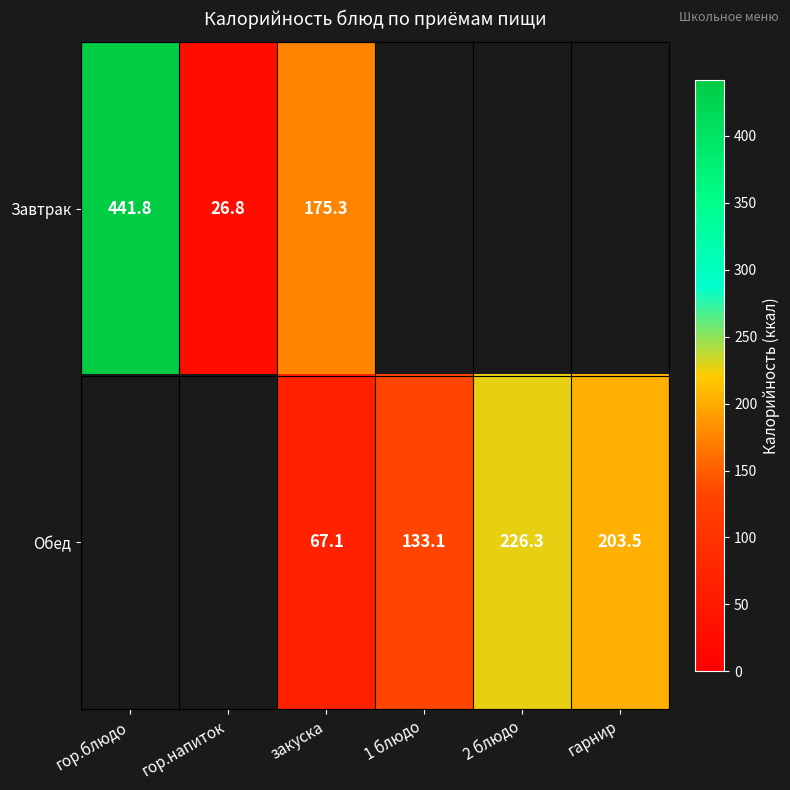

Which has a higher value, гарнир or закуска?

закуска